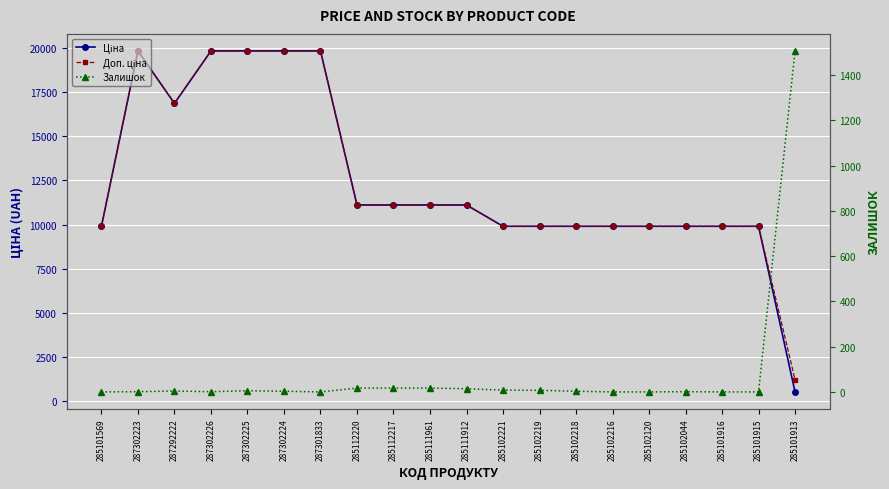

What is the value of the Ціна point at the 8th from the left?

11113.6